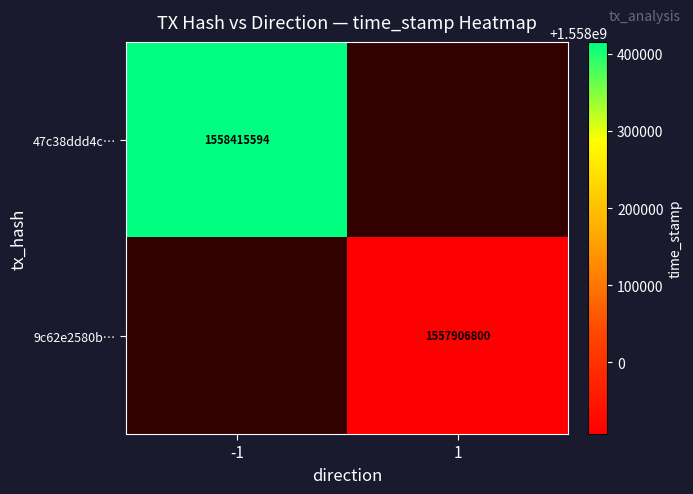

The 47c38ddd4c… series shows 451604194 at -1. True or false?

False